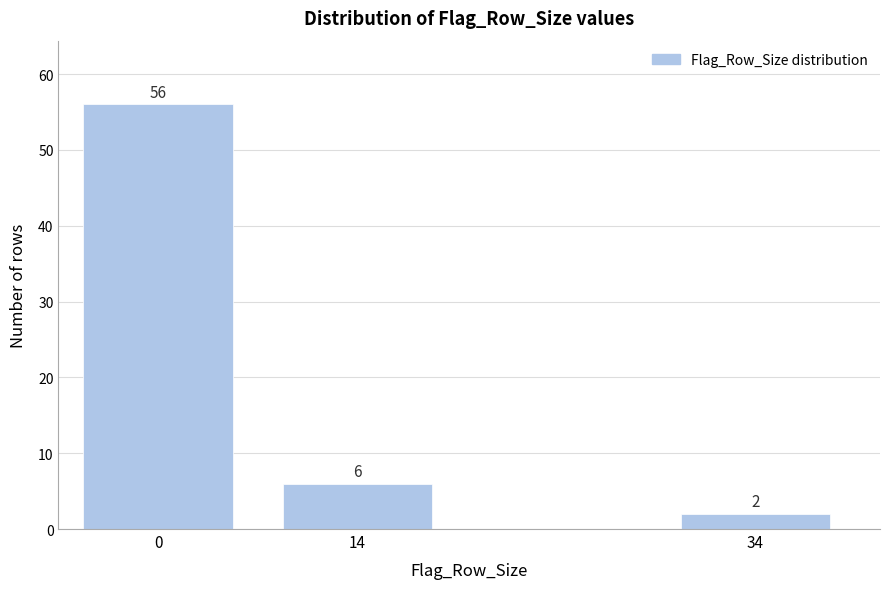

Reading left to right, extract all data points from this chart.

56	6	2